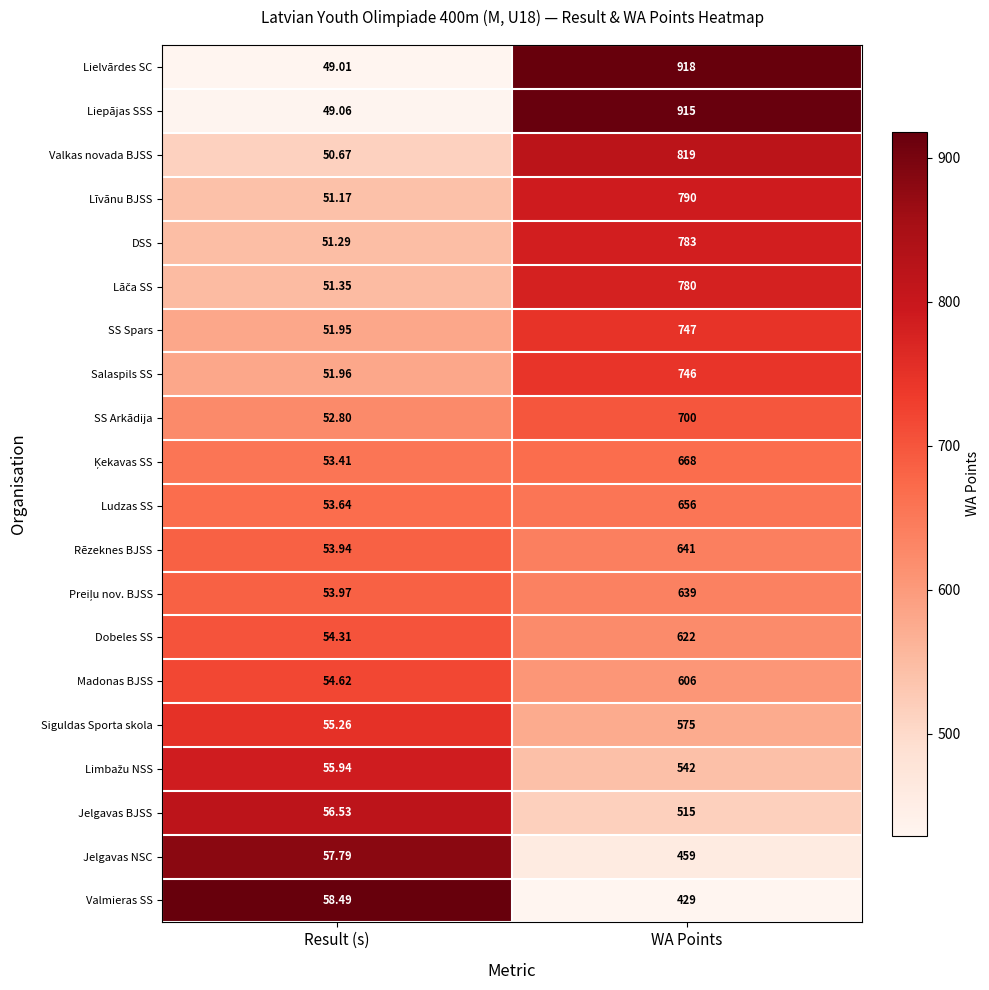

Between Result (s) and WA Points, which series saw the biggest shift?

Lielvārdes SC